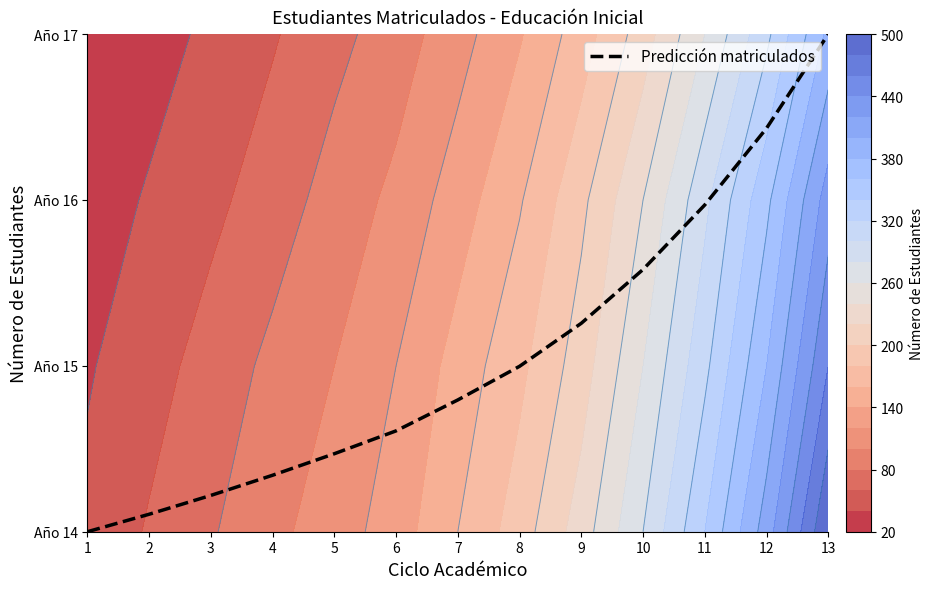

Approximately how many times larger is the value at 12 compared to 3?

2.8